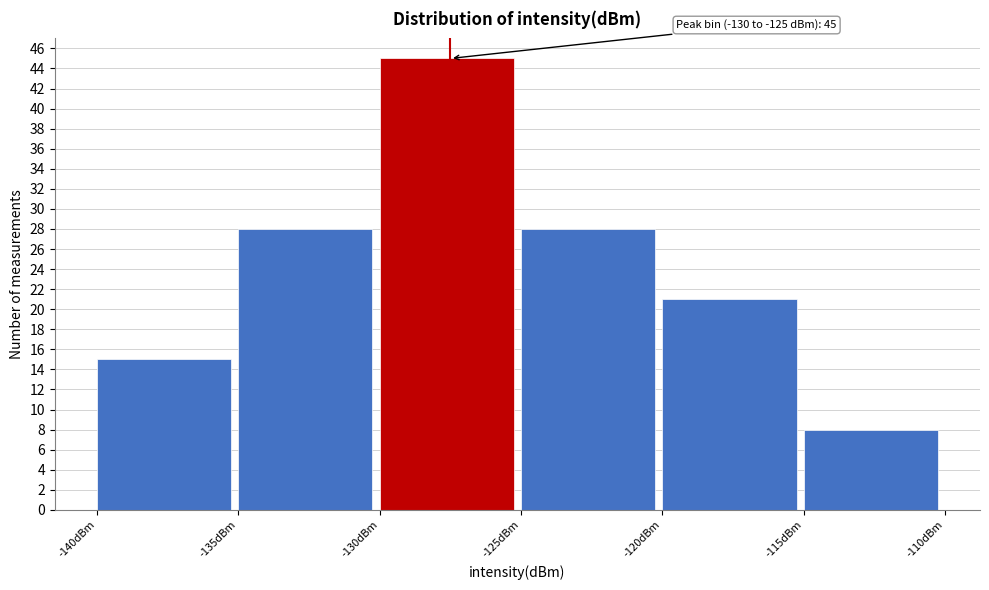

Over which range of the x-axis is the bar tallest?

-130 to -125